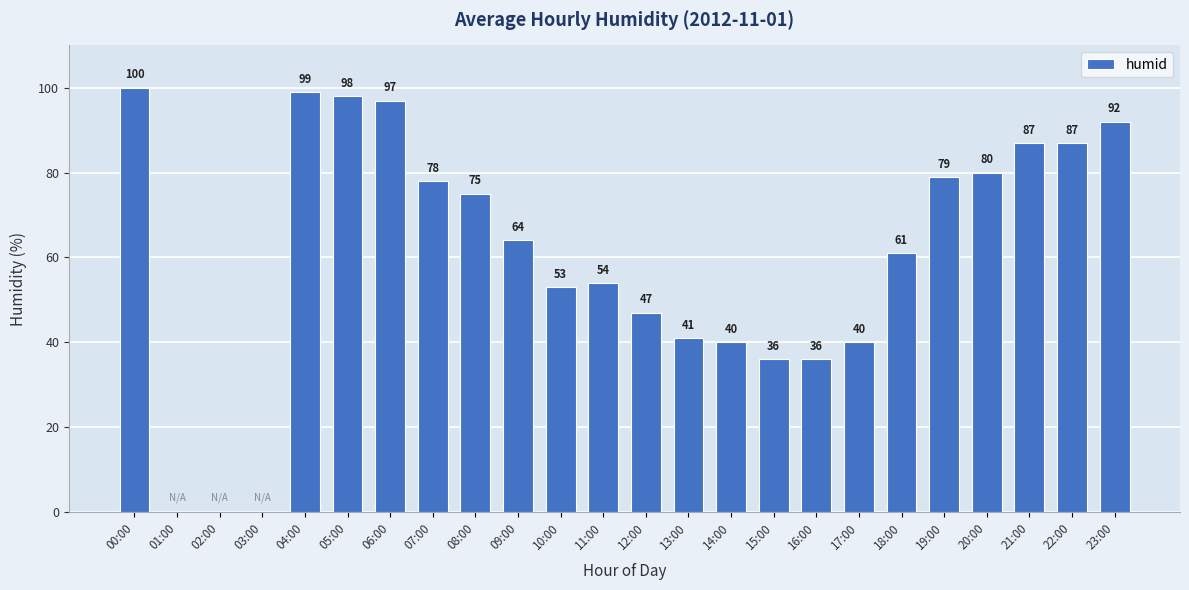

What is the difference between the values at 02:00 and 23:00?

92